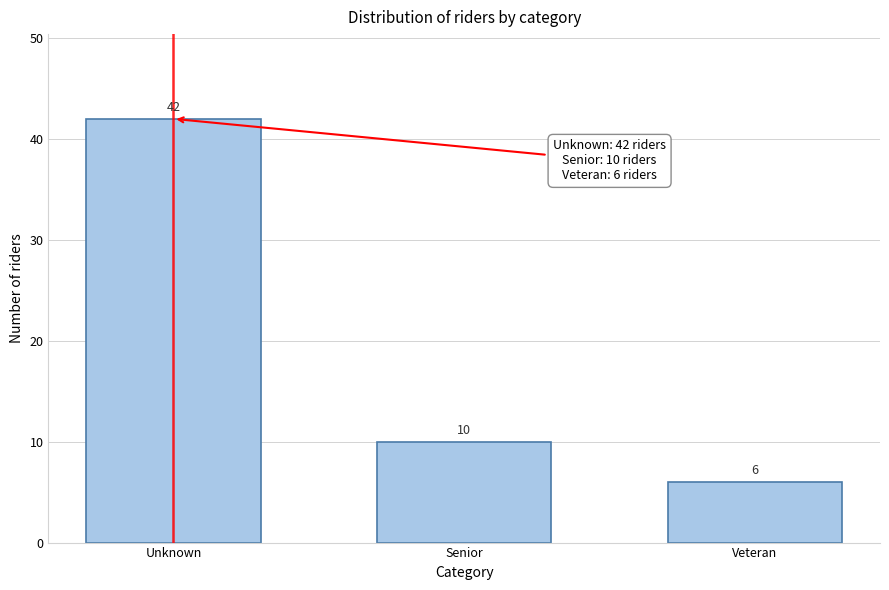

Reading left to right, what are all the values shown in this chart?

Unknown=42	Senior=10	Veteran=6